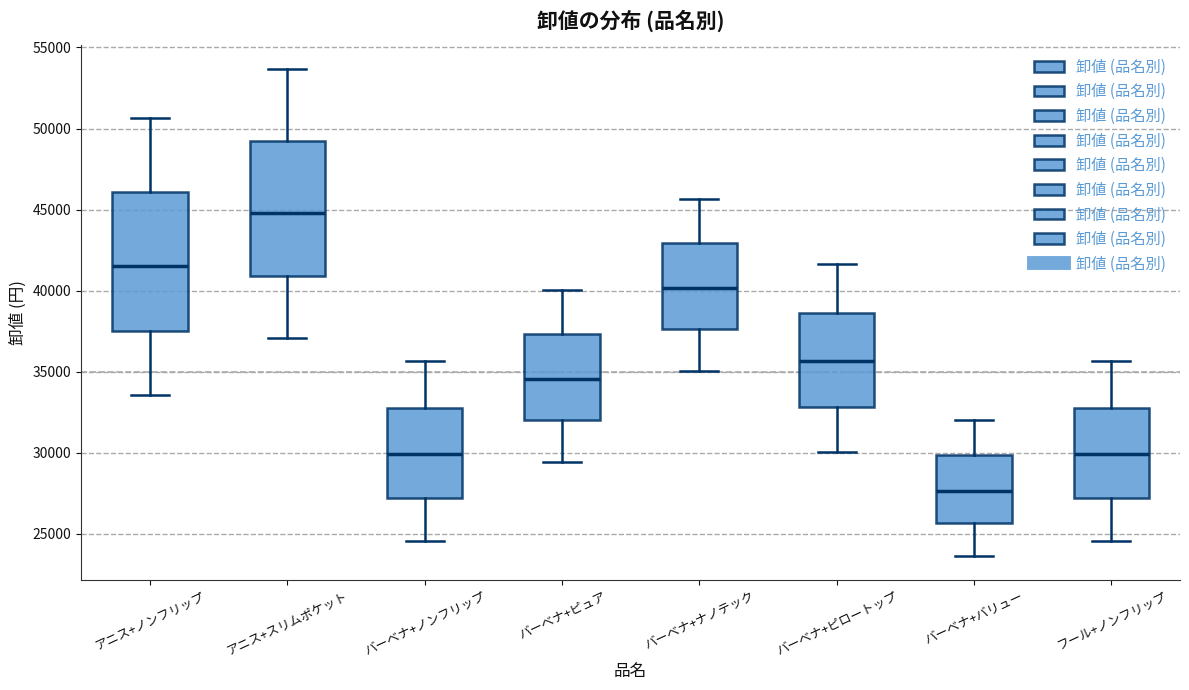

Which box's median line is the highest?

アニス+スリムポケット